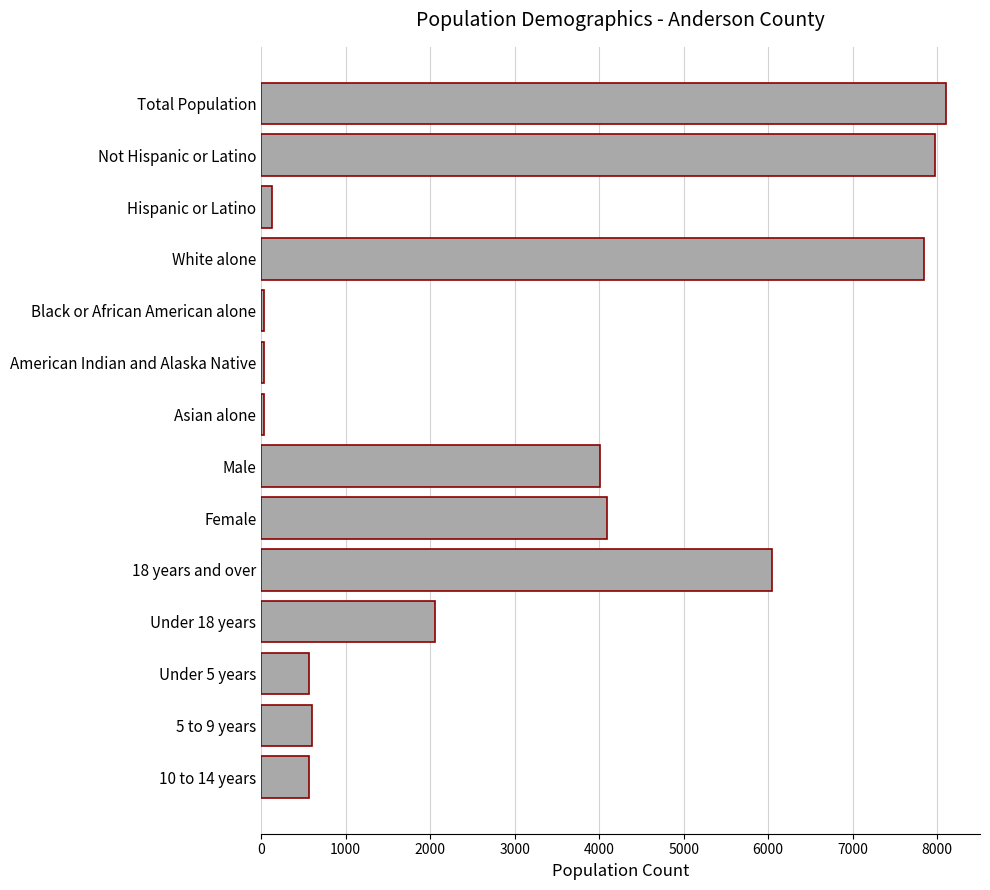

Where is the data nearest to the value 4069?

Female